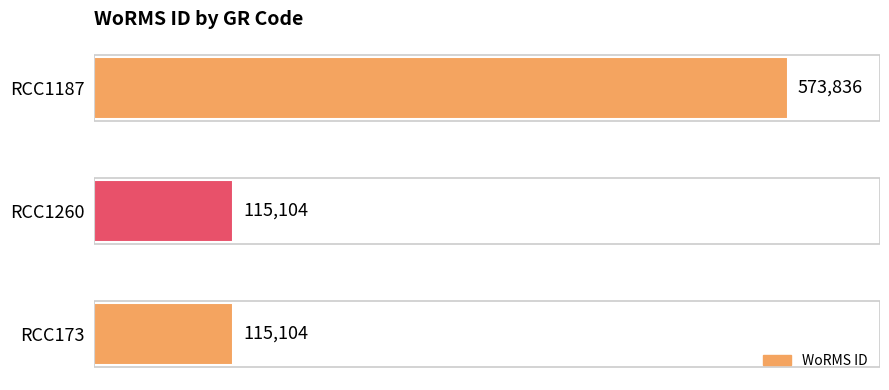

What is the change in value from RCC173 to RCC1187?

+458732